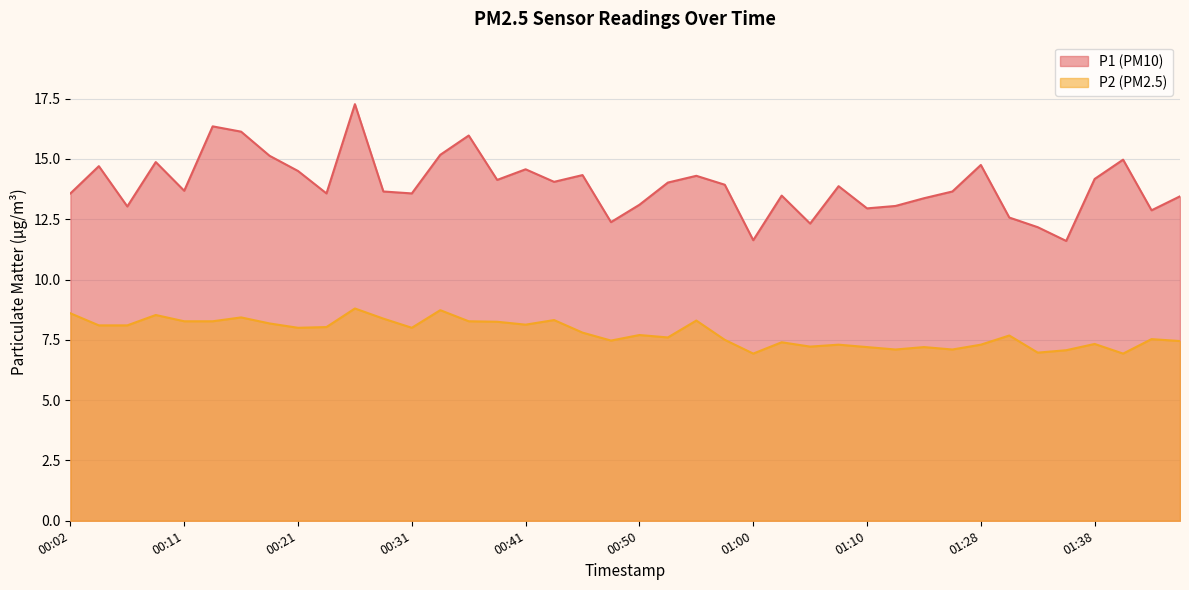

True or false: P1 and P2 cross at least once.

False